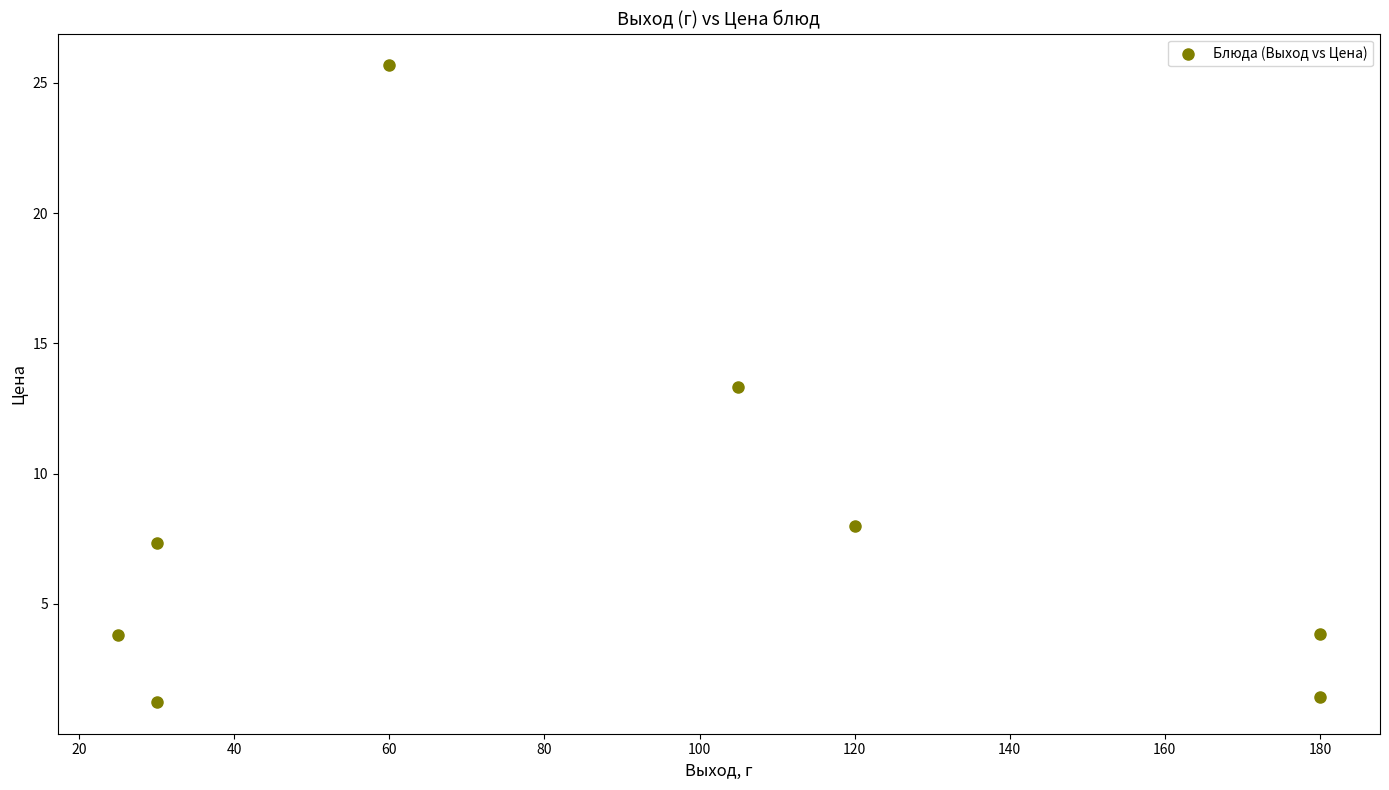

What Y value in the scatter plot is closest to 13?

13.3